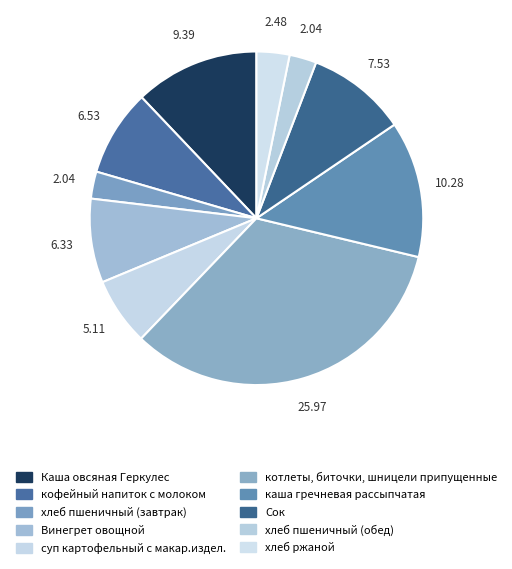

Does Винегрет овощной account for over 50% of the chart?

No